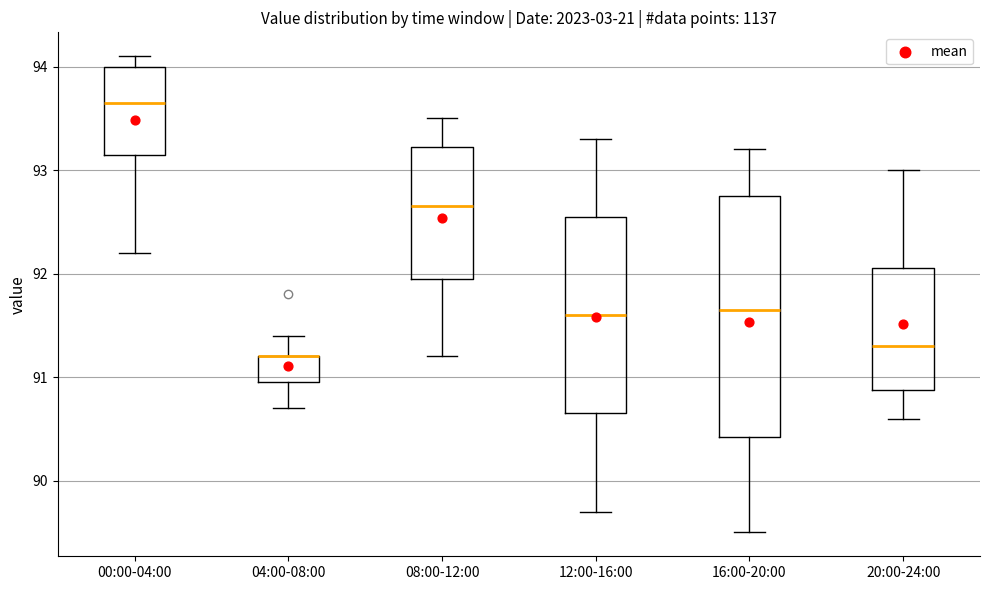

Comparing the boxes themselves (not the whiskers), which one is the tallest?

16:00-20:00